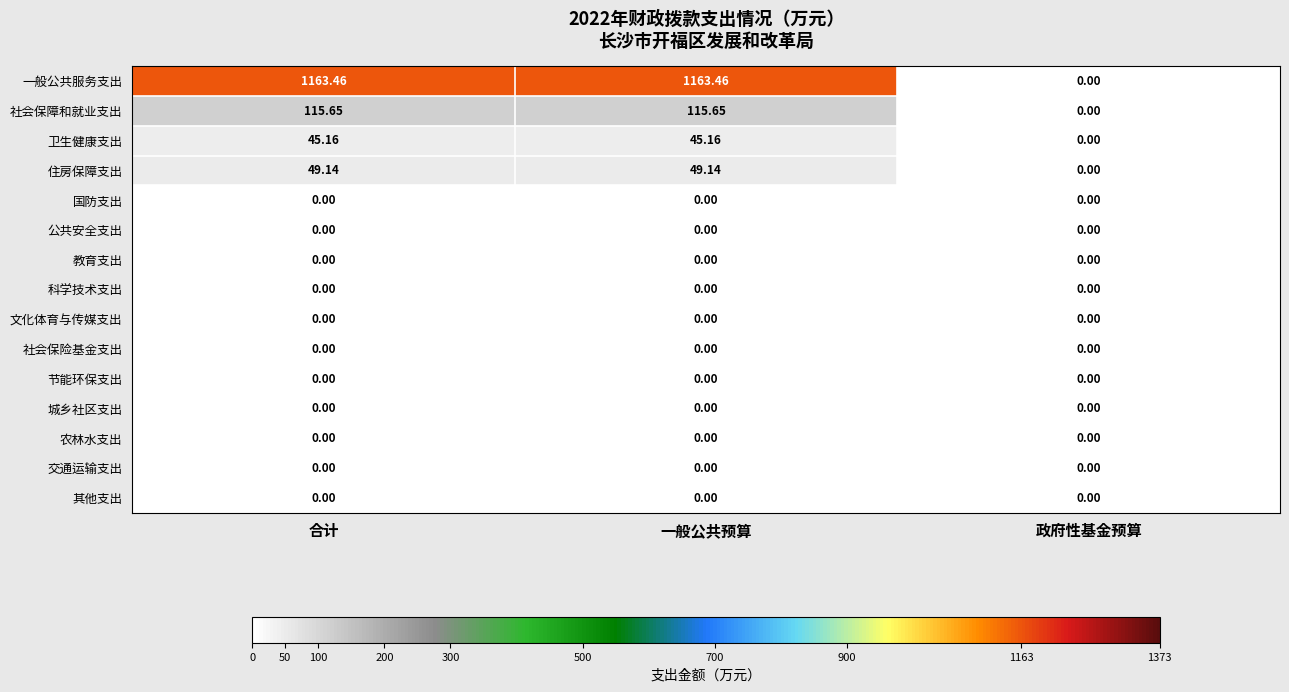

Which series has the largest total across all categories?

一般公共服务支出